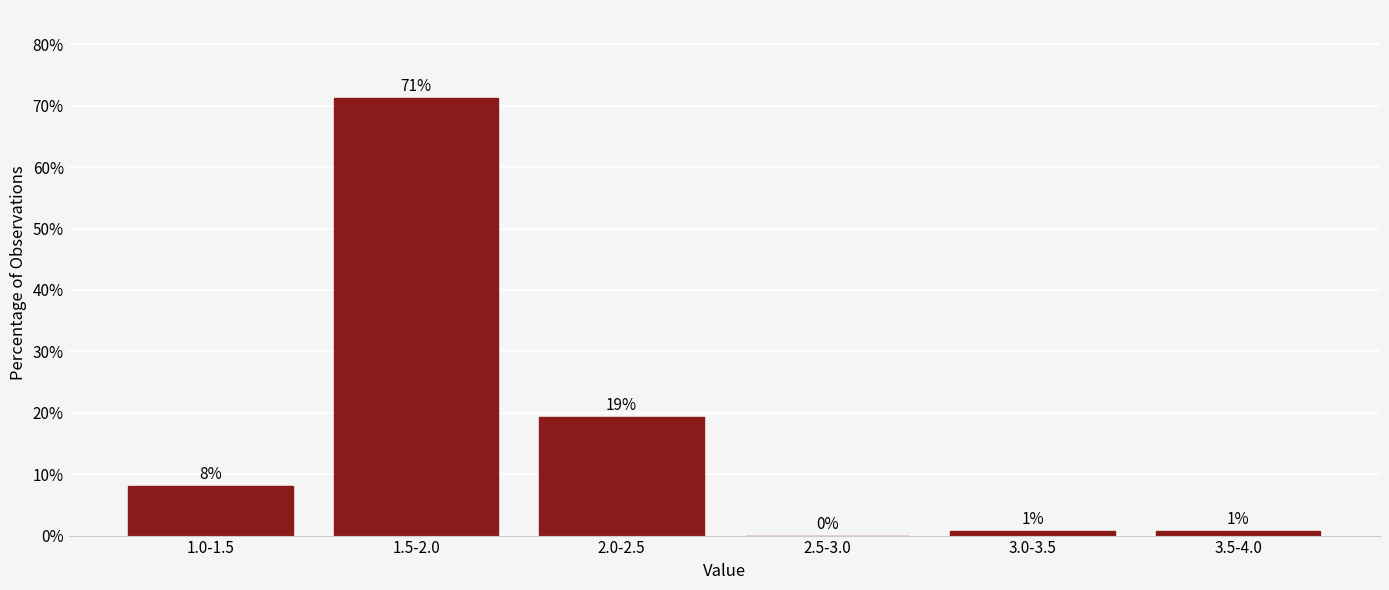

Which has a higher value, 3.0-3.5 or 2.5-3.0?

3.0-3.5